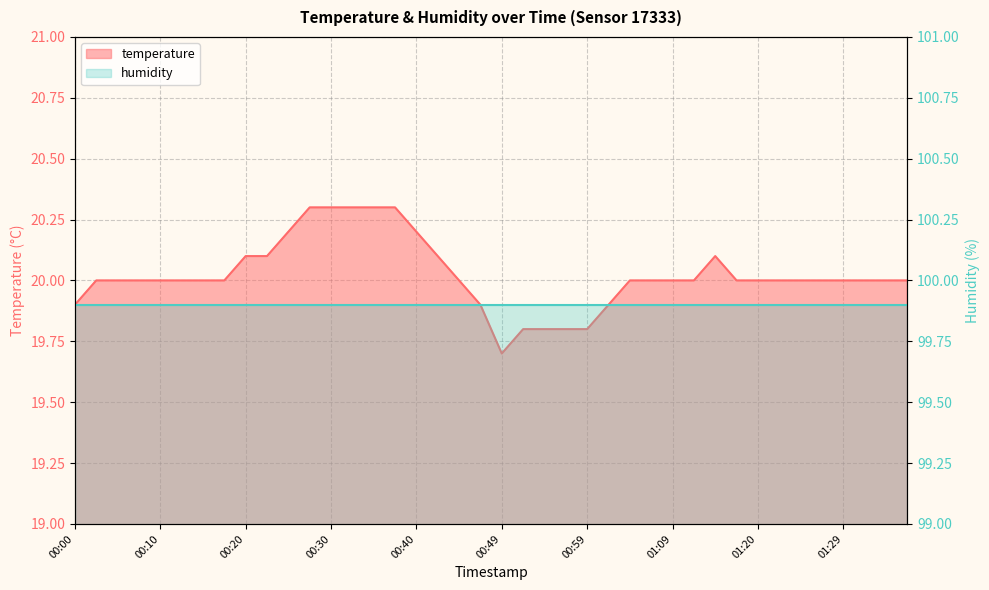

What is the label of the 38th point from the left?

01:32